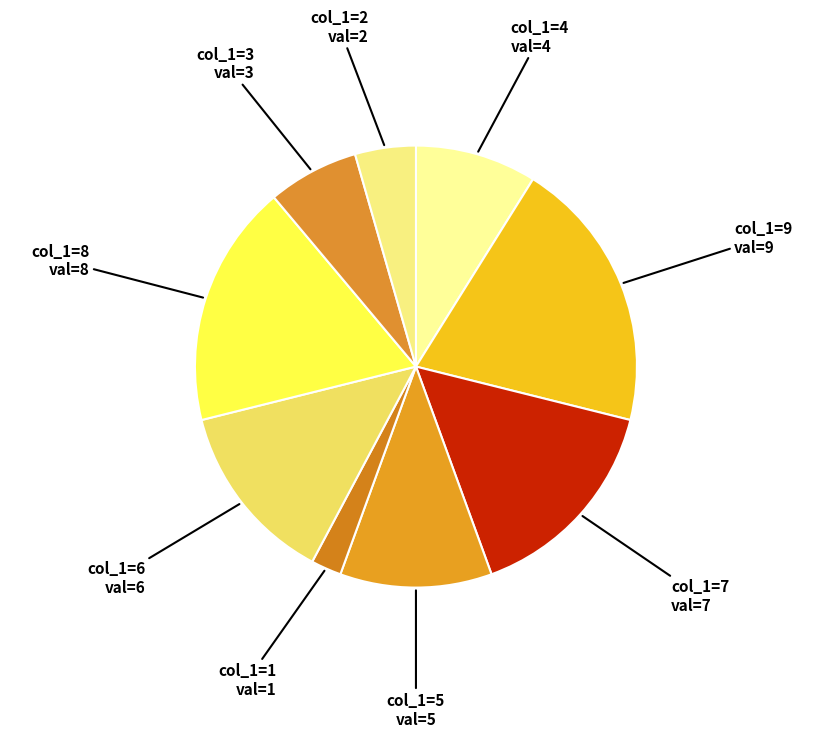

Rank the categories by value from highest to lowest.

col_1=9, col_1=8, col_1=7, col_1=6, col_1=5, col_1=4, col_1=3, col_1=2, col_1=1